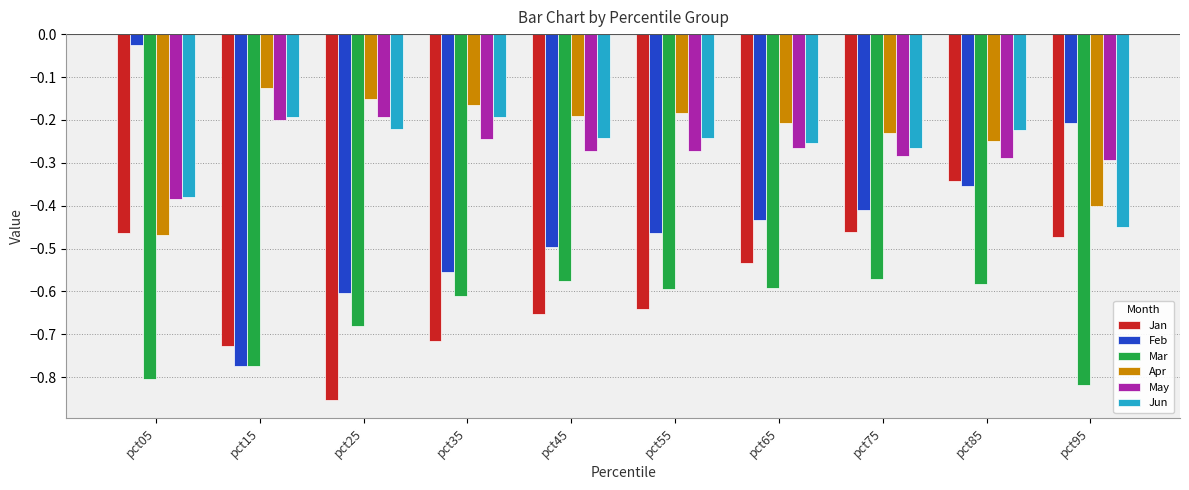

What is the sum of all Mar values?

-6.6